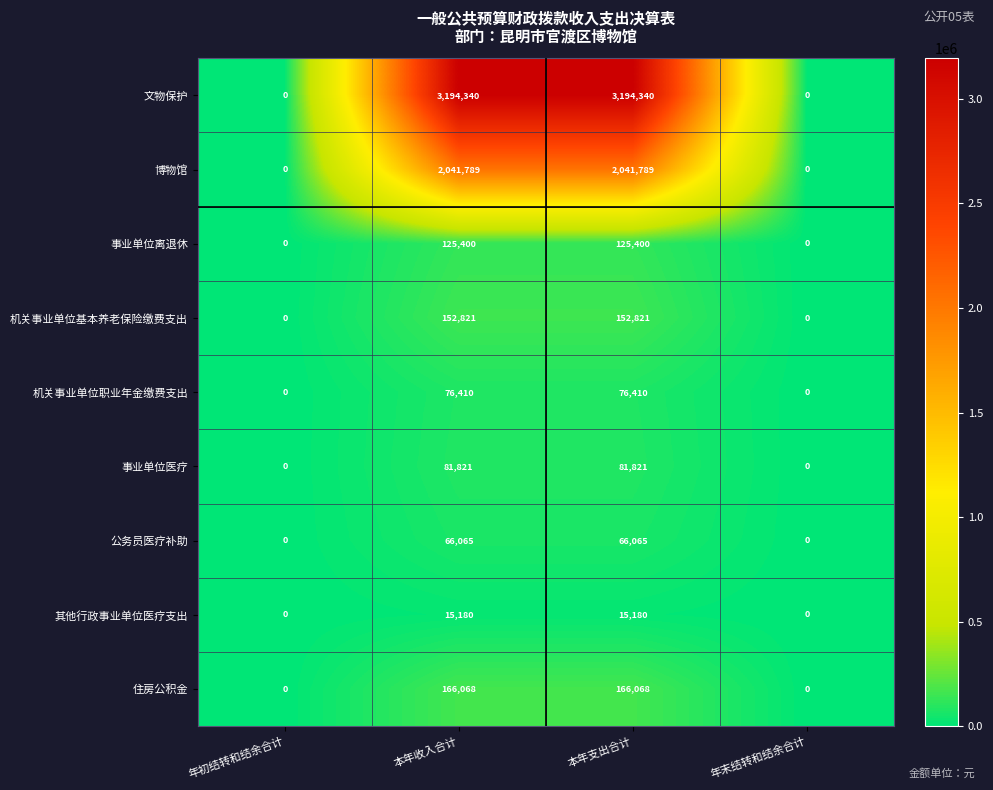

Which series changed the most between 年初结转和结余合计 and 本年收入合计?

文物保护